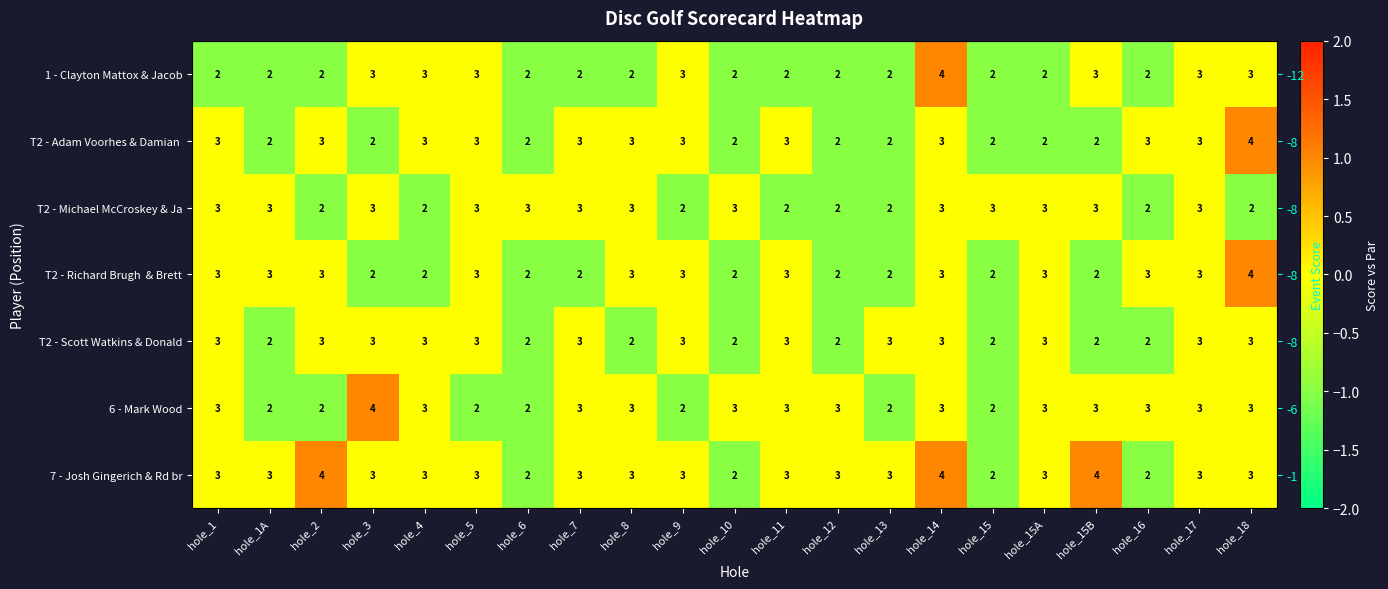

At which category does the chart reach its minimum across all series?

hole_1